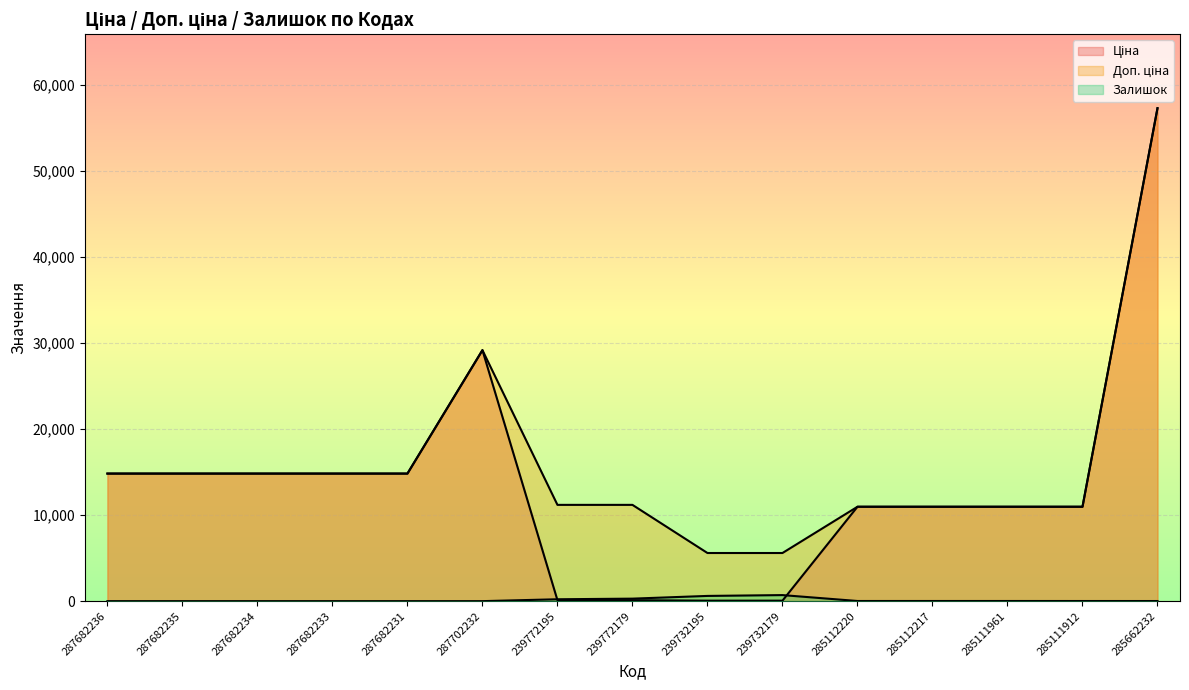

How many lines are shown in the chart?

3